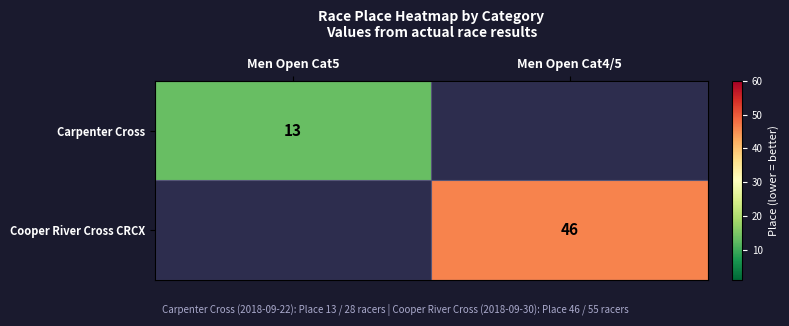

The Cooper River Cross CRCX series shows 23 at Men Open Cat4/5. True or false?

False